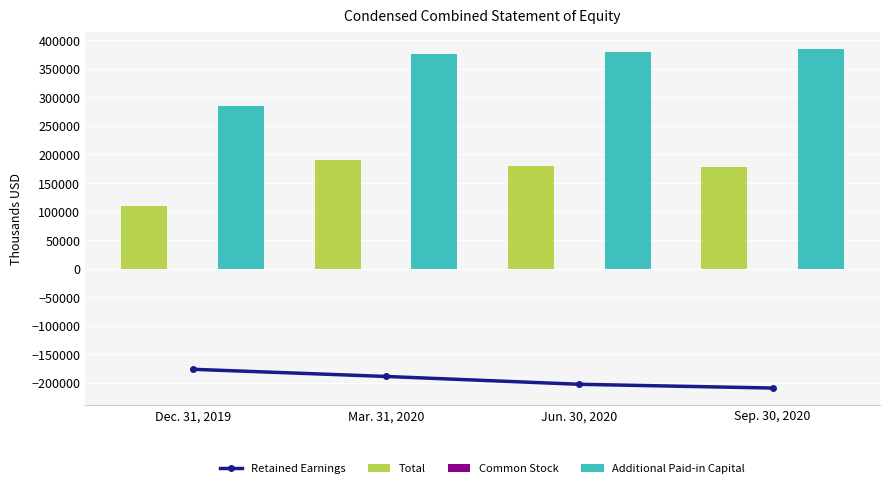

Where does the Retained Earnings series first go above -188627?

Dec. 31, 2019